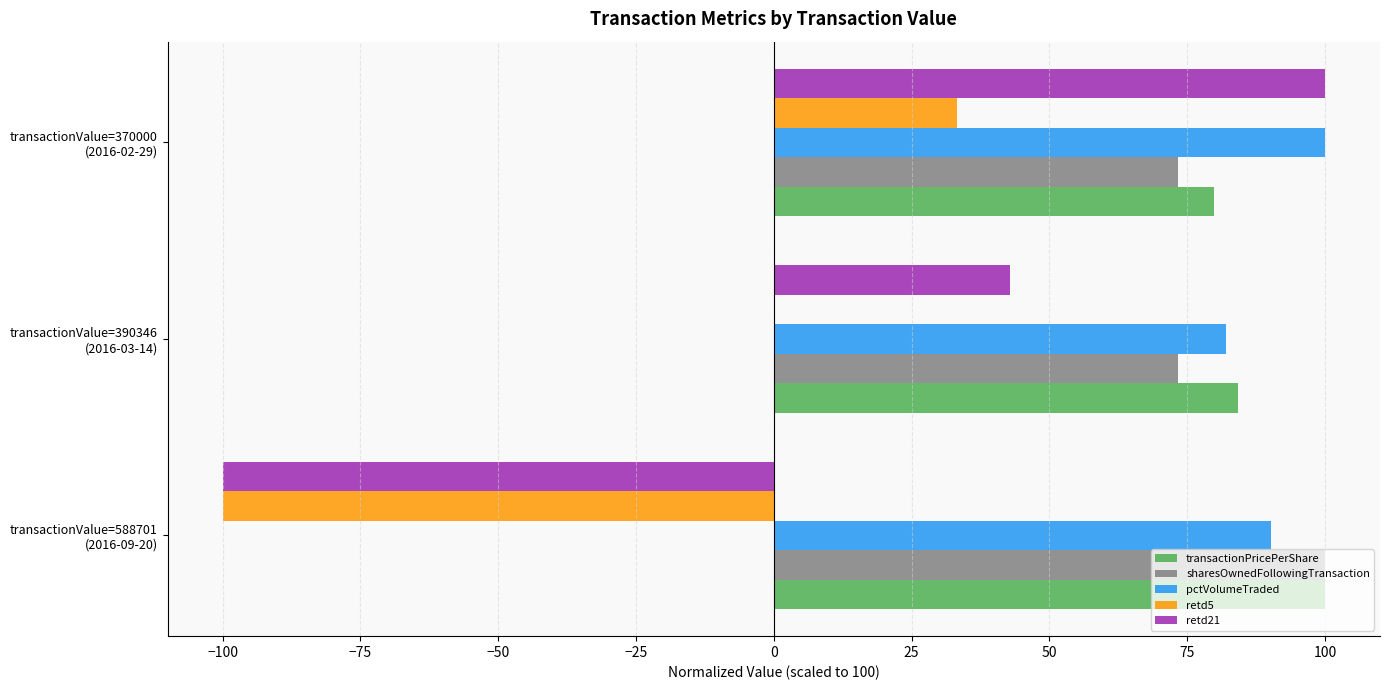

Count the number of data series in this chart.

5